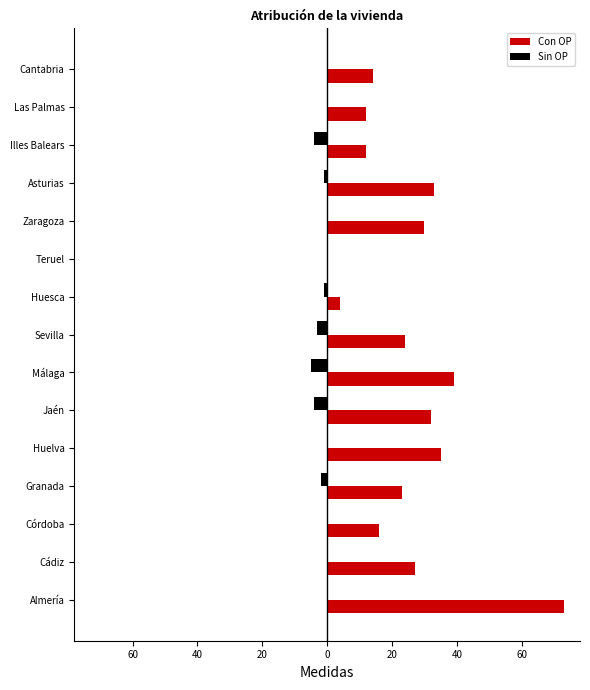

What are all the series names shown in the legend?

Con OP, Sin OP